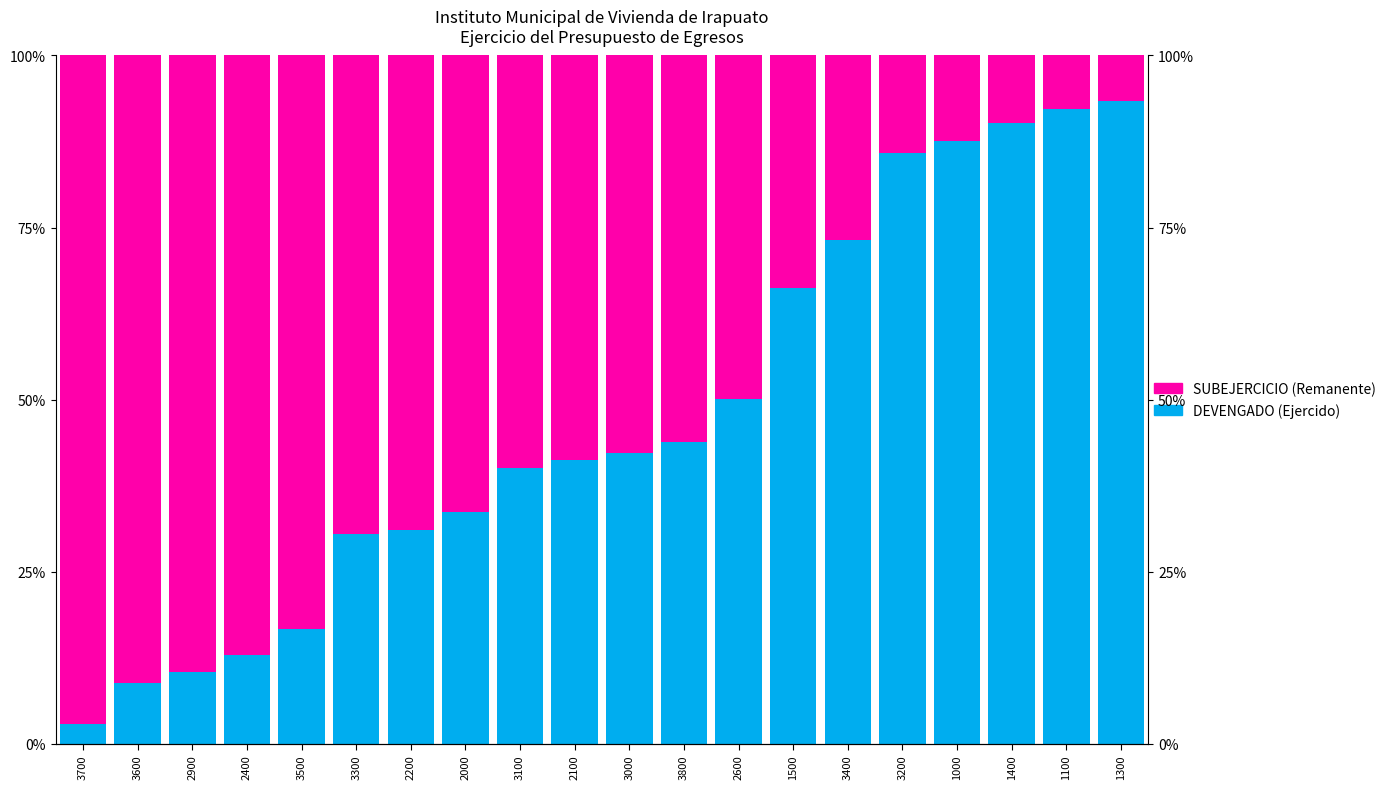

What is the sum of all DEVENGADO (Ejercido) values?

953.0